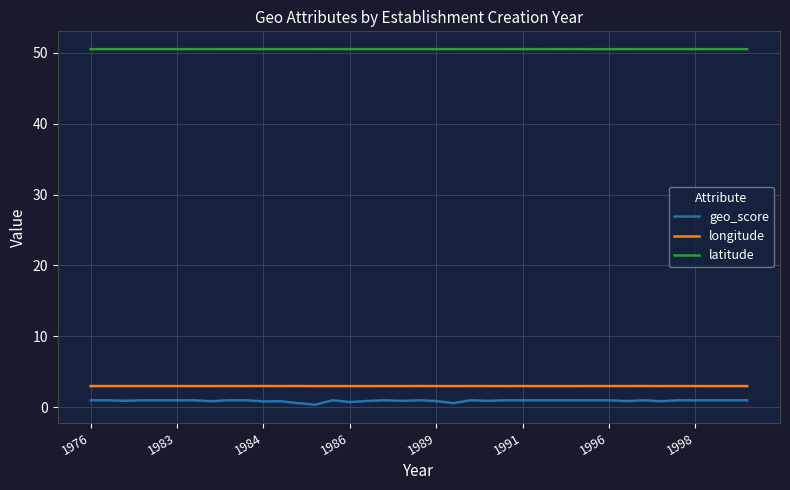

True or false: geo_score and latitude cross at least once.

False